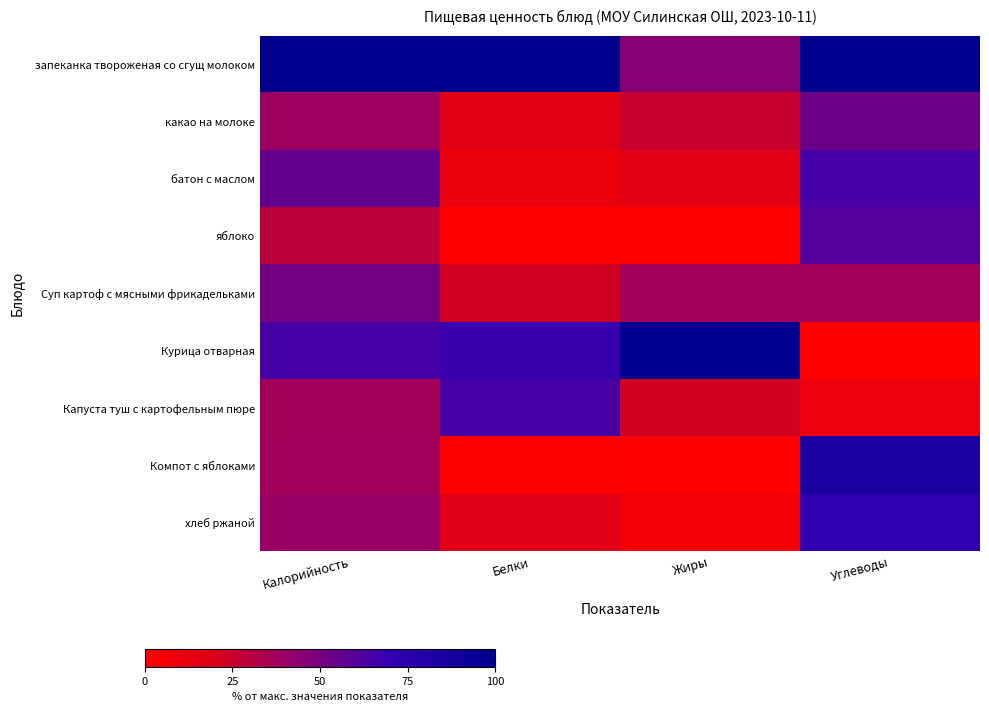

Between Углеводы and Калорийность, which is larger?

Углеводы